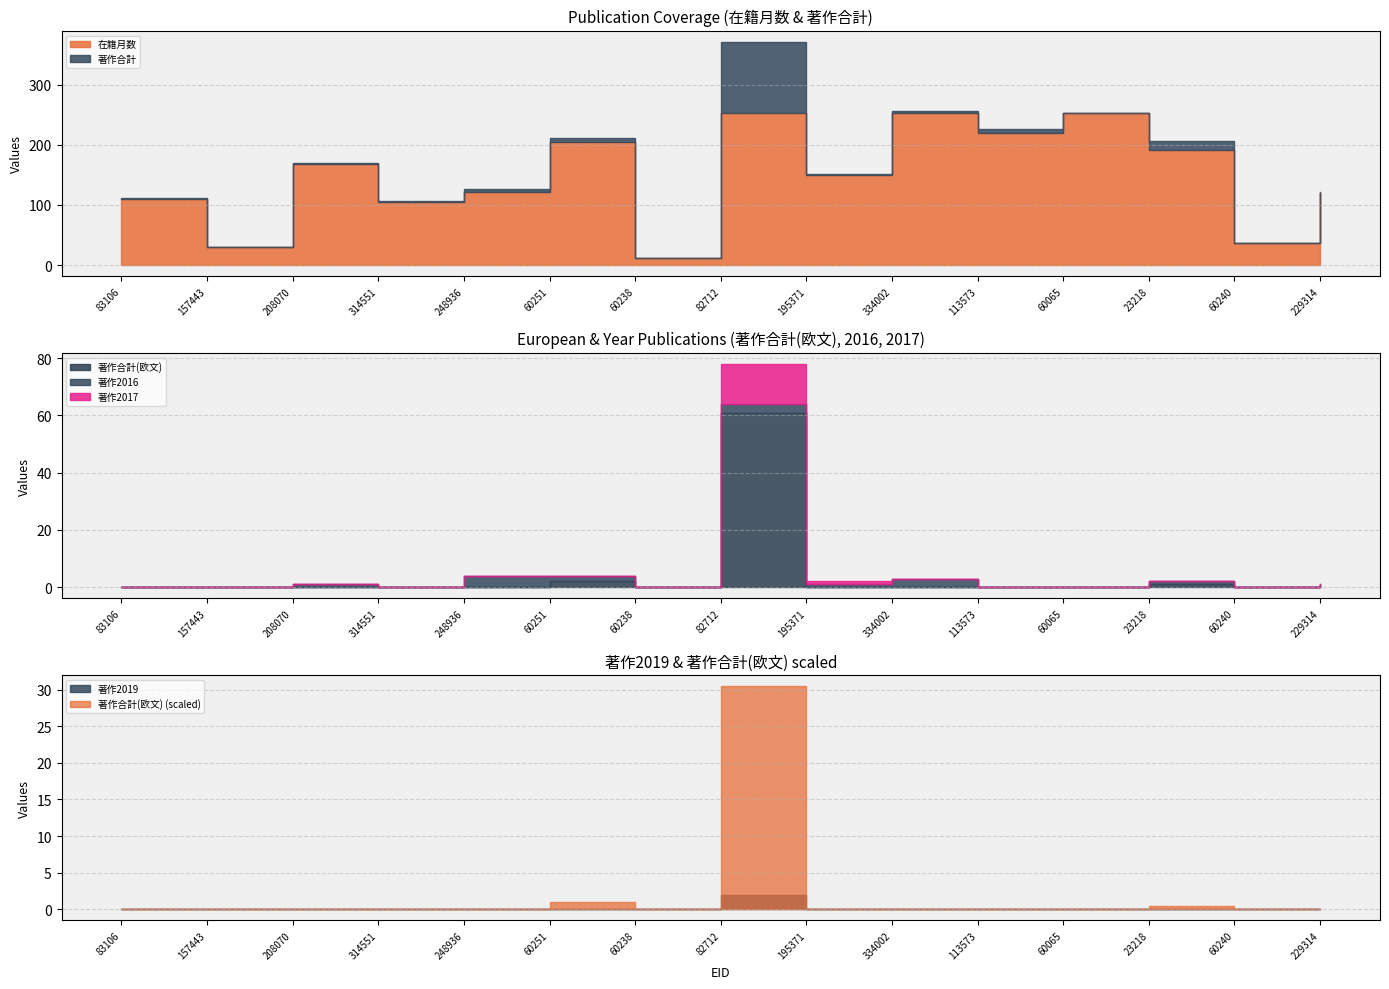

Where does the 在籍月数 series first go above 150?

208070